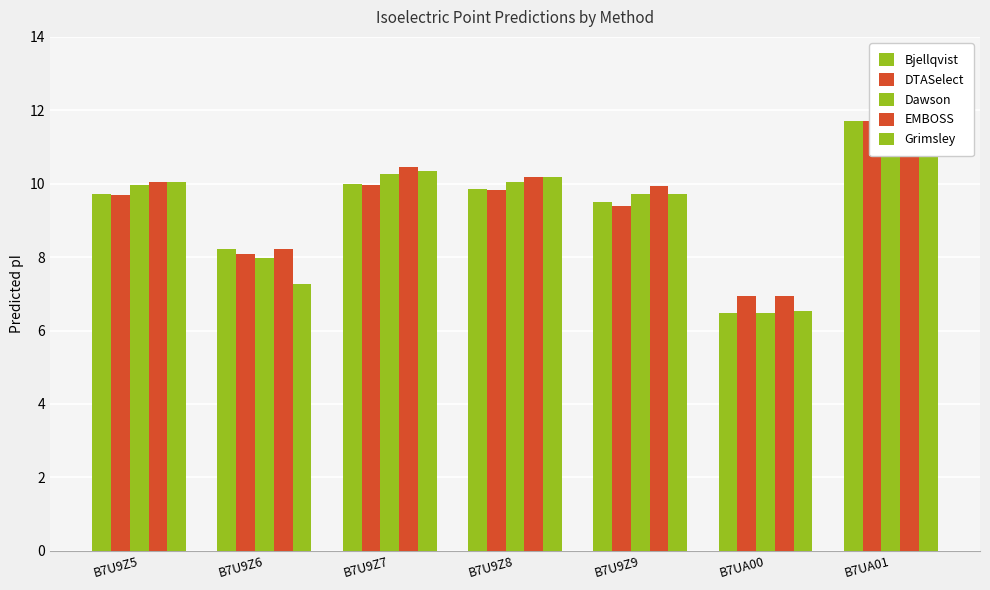

What is the label of the 5th bar from the right?

B7U9Z7